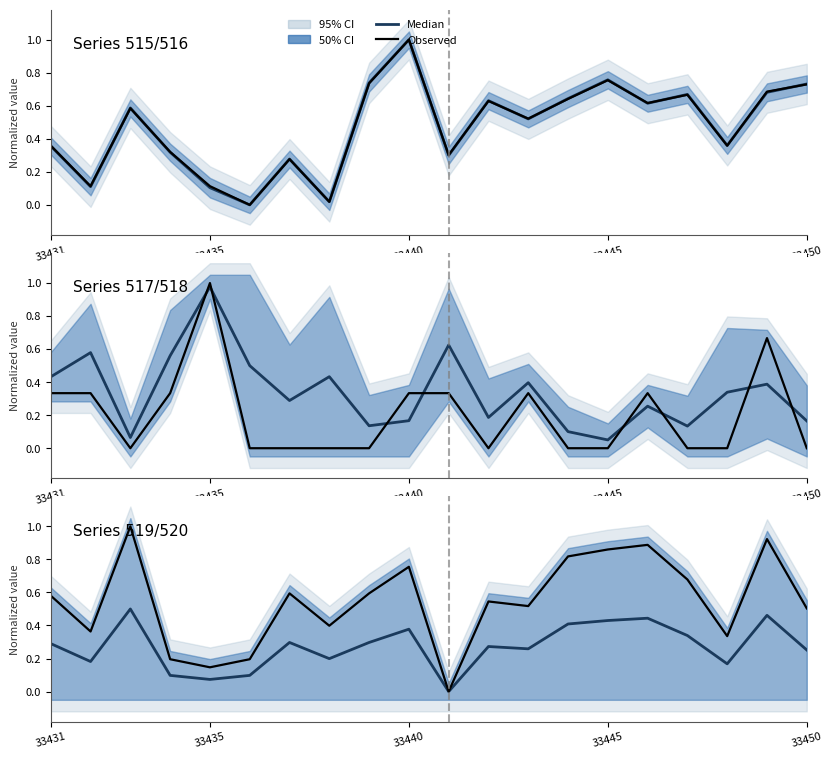

Reading left to right, list all the values displayed in this chart.

Median: 0.3	0.2	0.5	0.1	0.1	0.1	0.3	0.2	0.3	0.4	0.0	0.3	0.3	0.4	0.4	0.4	0.3	0.2	0.5	0.3
col_515: 0.4	0.1	0.6	0.3	0.1	0.0	0.3	0.0	0.7	1.0	0.3	0.6	0.5	0.6	0.8	0.6	0.7	0.4	0.7	0.7
col_517: 0.3	0.3	0.0	0.3	1.0	0.0	0.0	0.0	0.0	0.3	0.3	0.0	0.3	0.0	0.0	0.3	0.0	0.0	0.7	0.0
col_519: 0.6	0.4	1.0	0.2	0.1	0.2	0.6	0.4	0.6	0.8	0.0	0.5	0.5	0.8	0.9	0.9	0.7	0.3	0.9	0.5